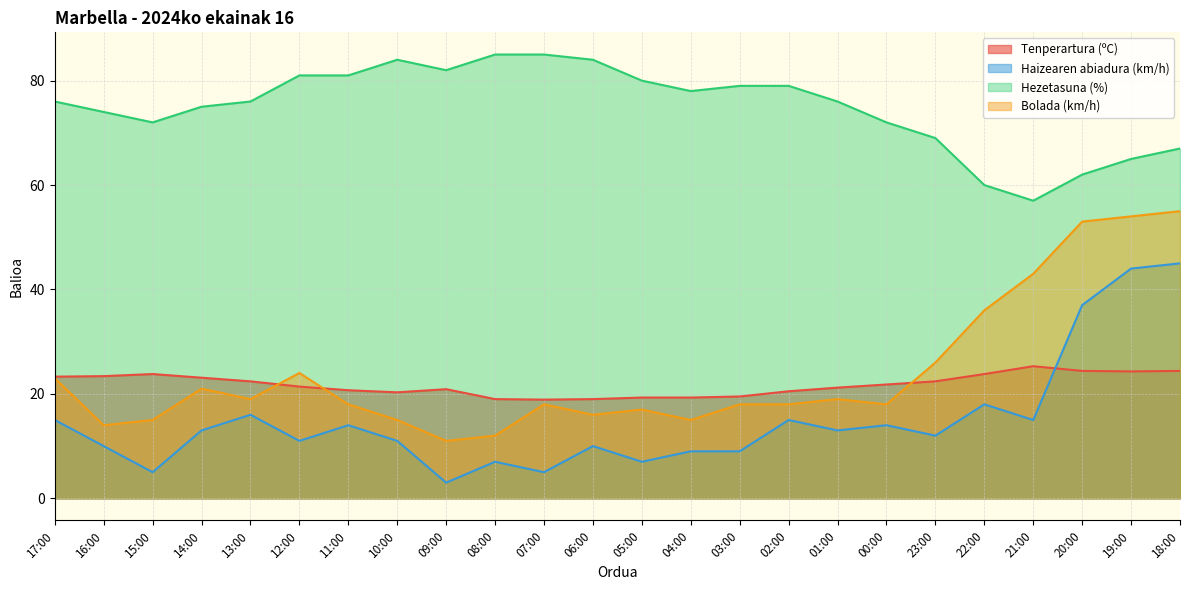

How many distinct data groups are displayed?

4